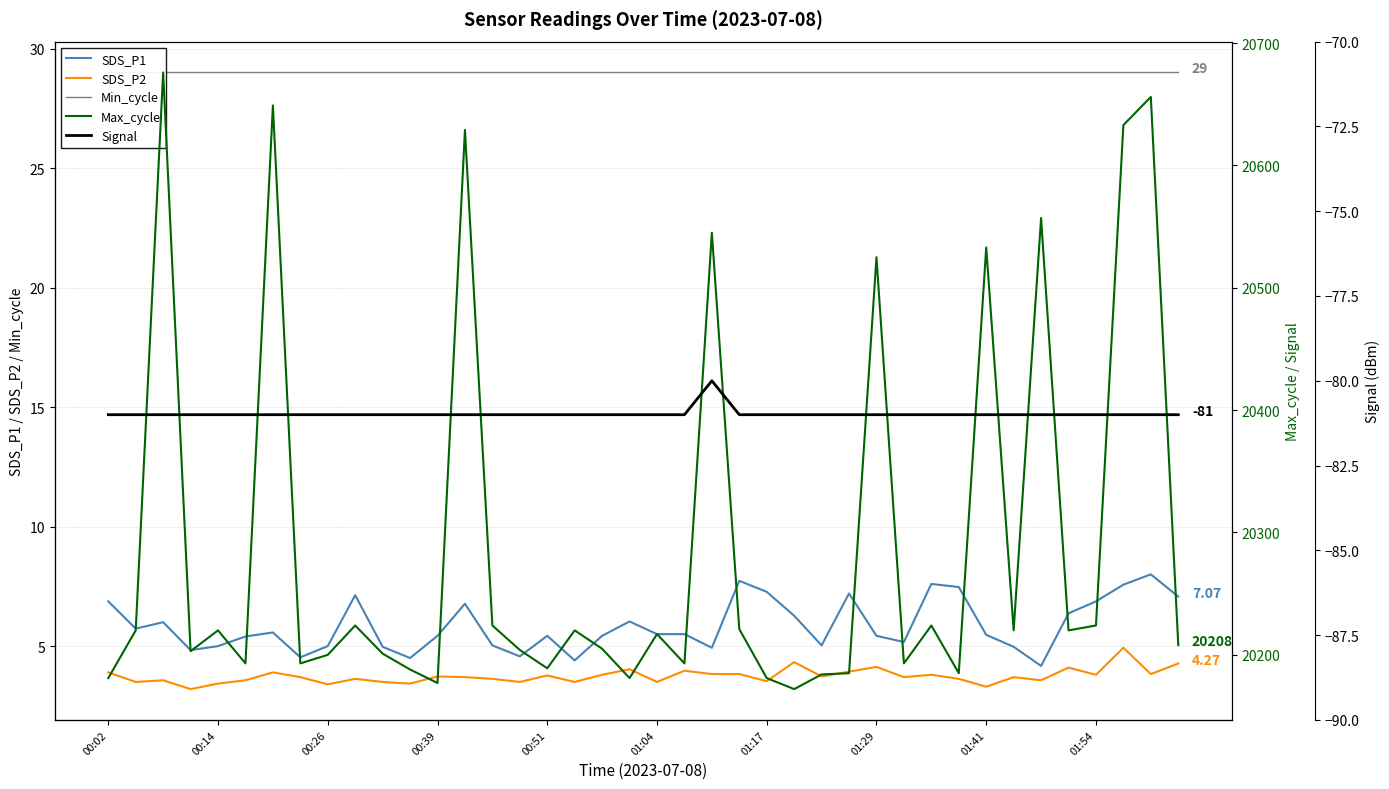

True or false: SDS_P2 and SDS_P1 cross at least once.

False